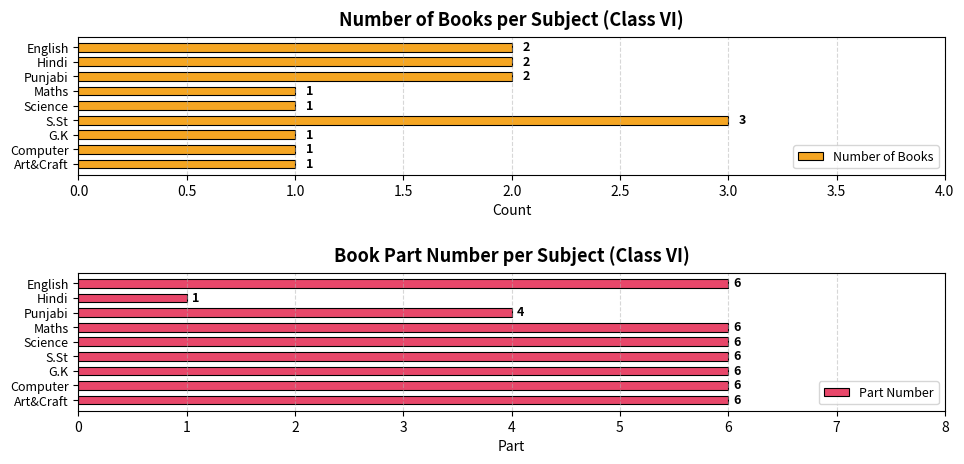

The Part Number series shows 11 at English. True or false?

False